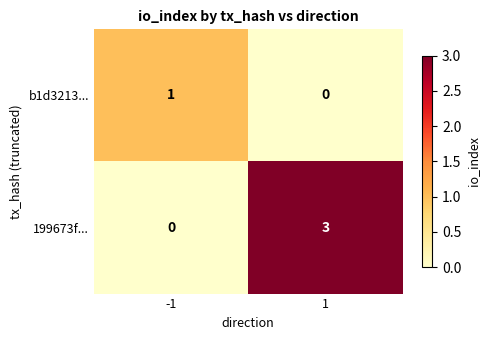

Which series has the widest spread of values?

199673f...